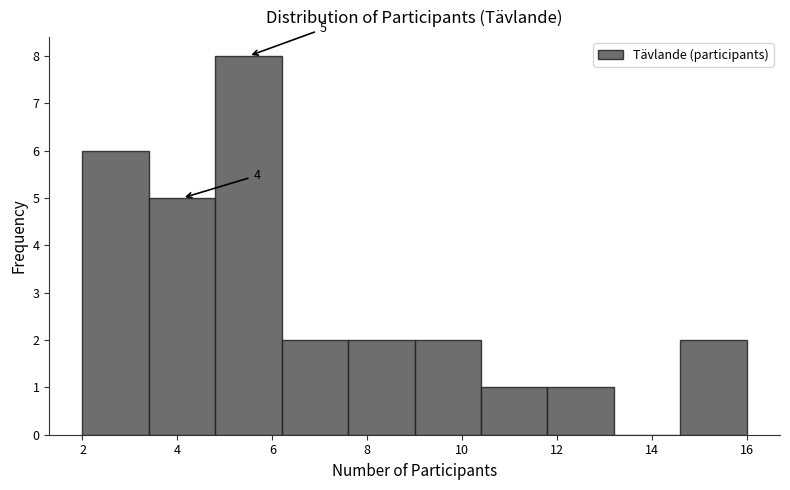

Over which range of the x-axis is the bar tallest?

4.8 to 6.2